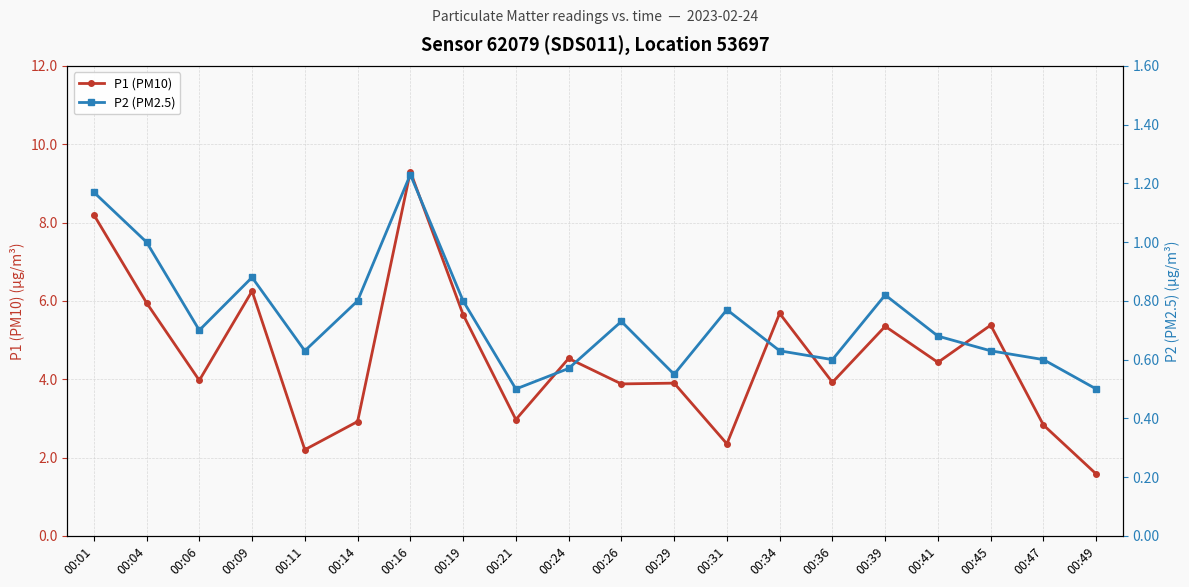

What is the sum of all P2 (PM2.5) values?

14.8